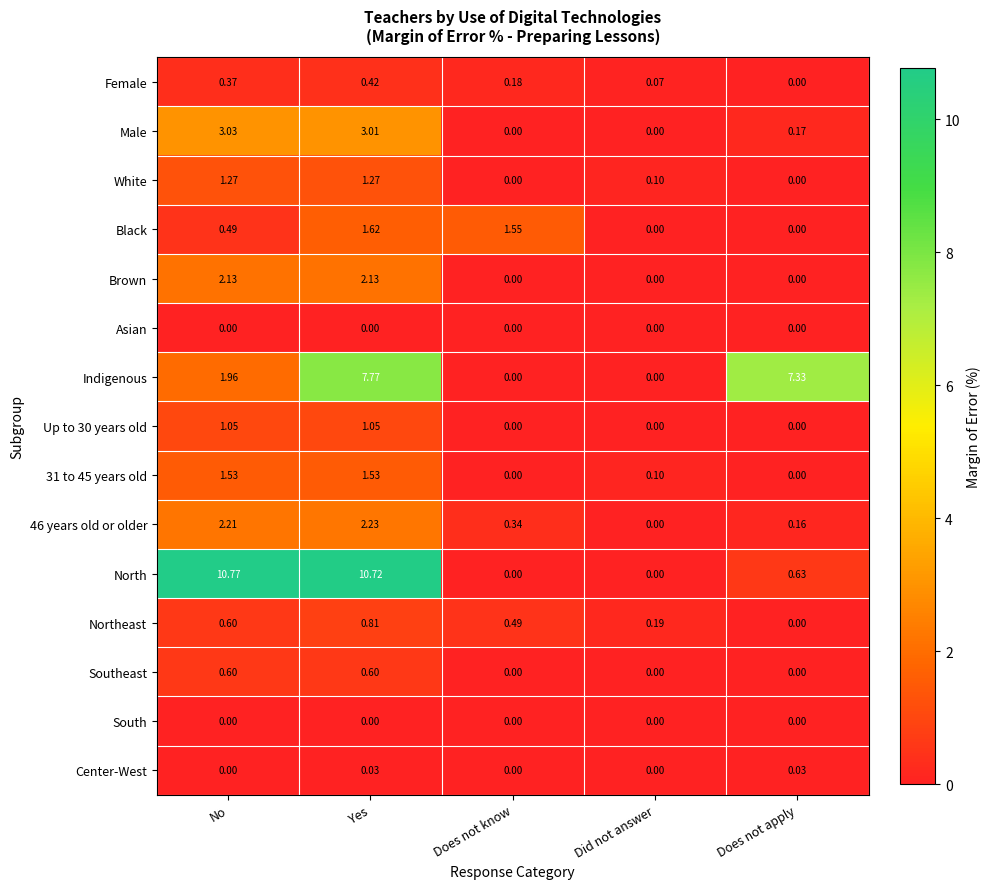

Which series has the largest total across all categories?

North